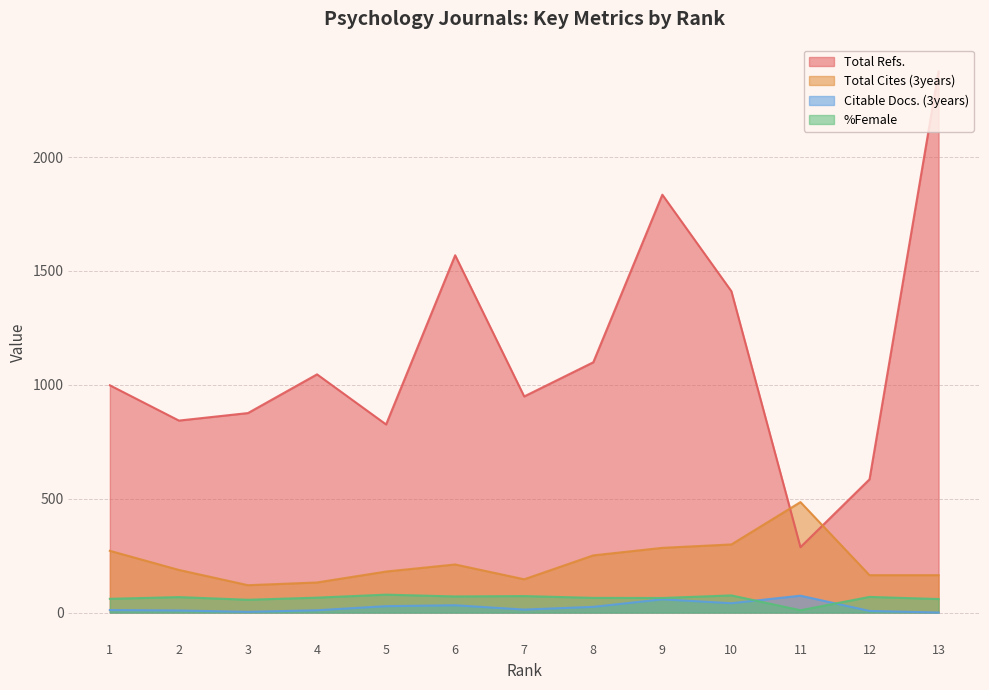

Where is Citable Docs. (3years) nearest to the value 37?

10